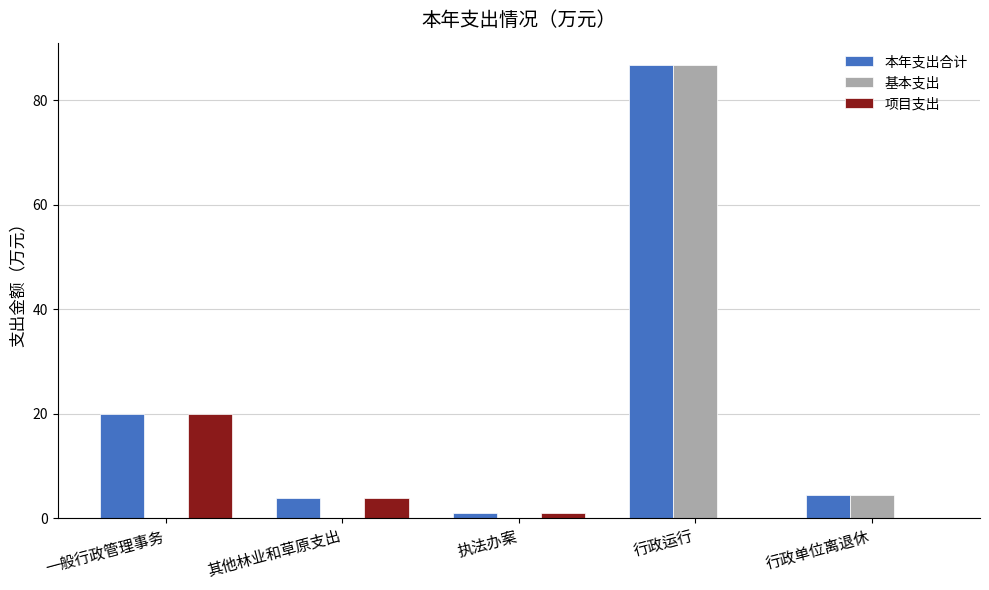

Is it true that 基本支出 equals -54.9 at 执法办案?

False